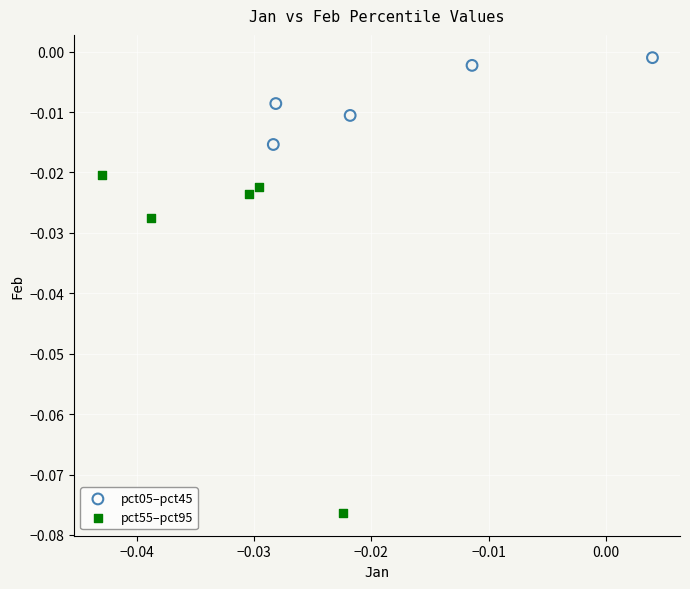

Which series reaches the minimum Y coordinate?

pct55–pct95